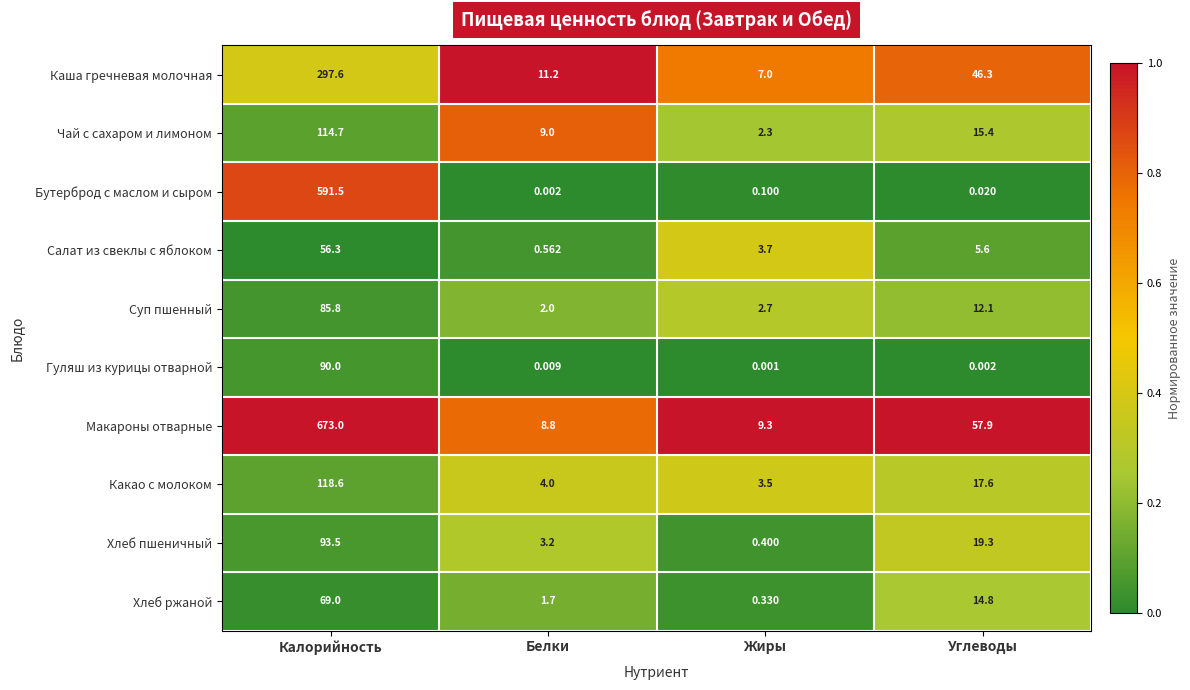

Which series changed the most between Белки and Жиры?

Чай с сахаром и лимоном